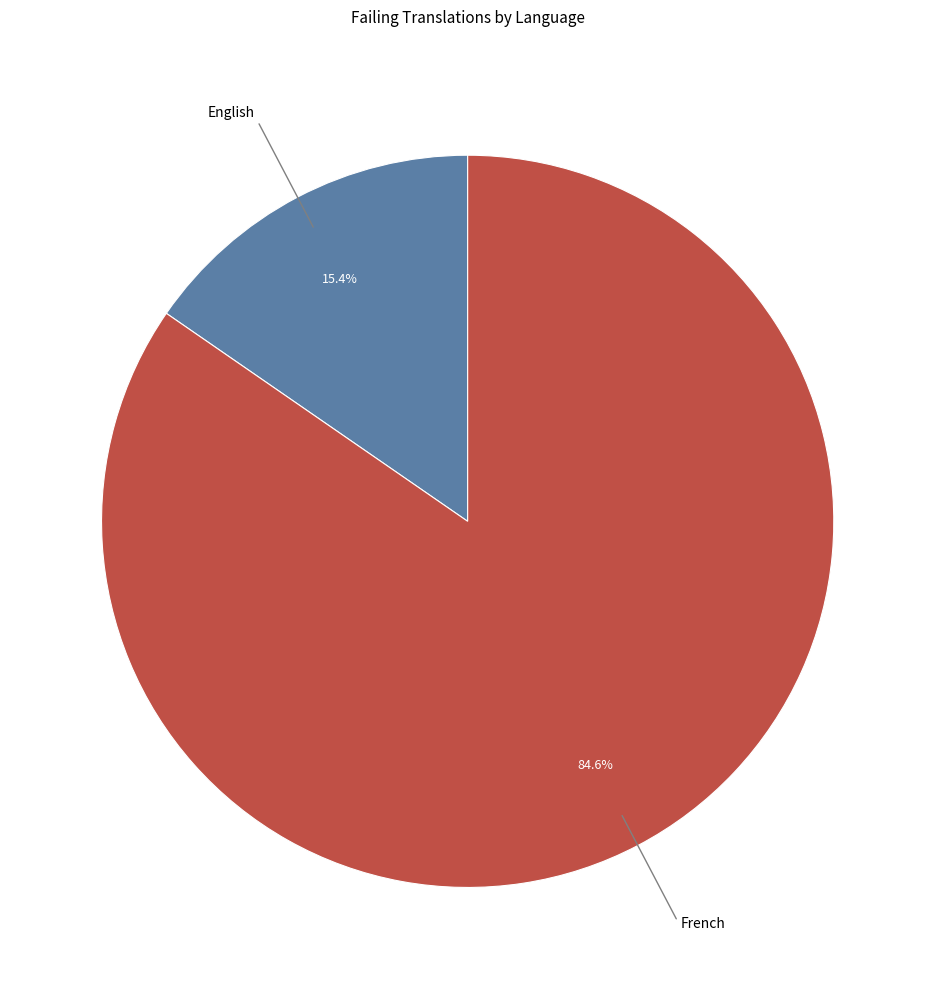

Is there any slice that represents more than half of the pie?

Yes